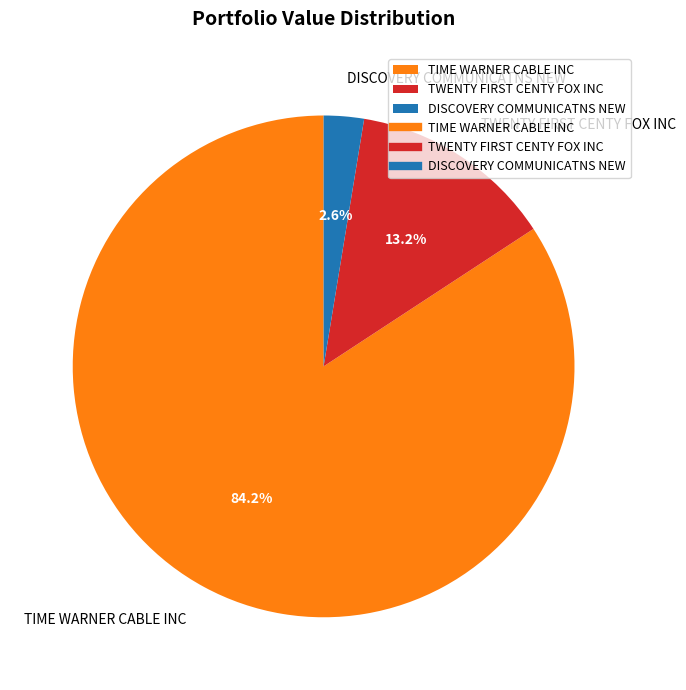

Is there any slice that represents more than half of the pie?

Yes